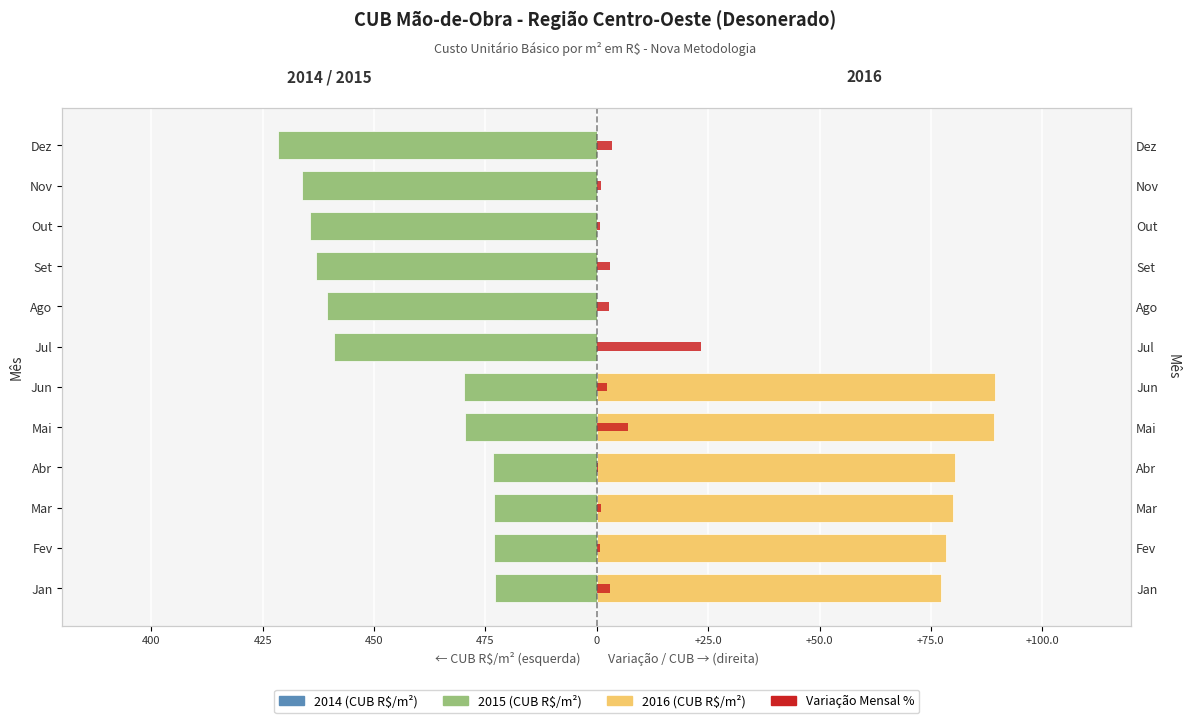

How many groups of bars are there?

12